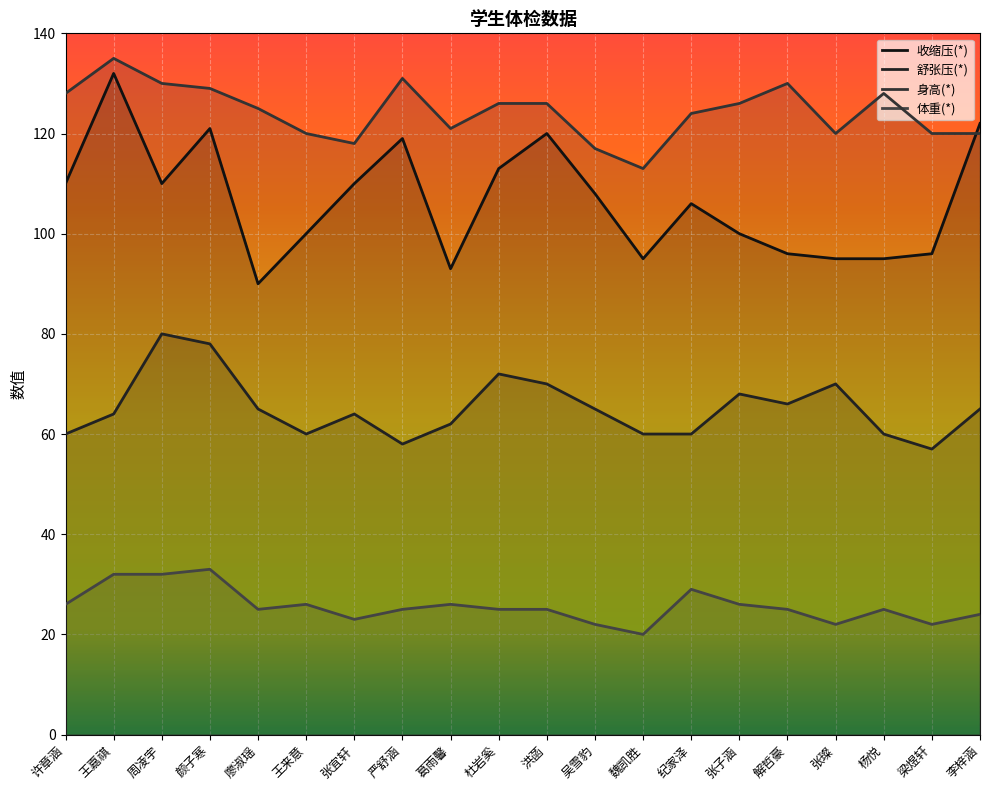

How many data points in 舒张压(*) are less than 65?

10